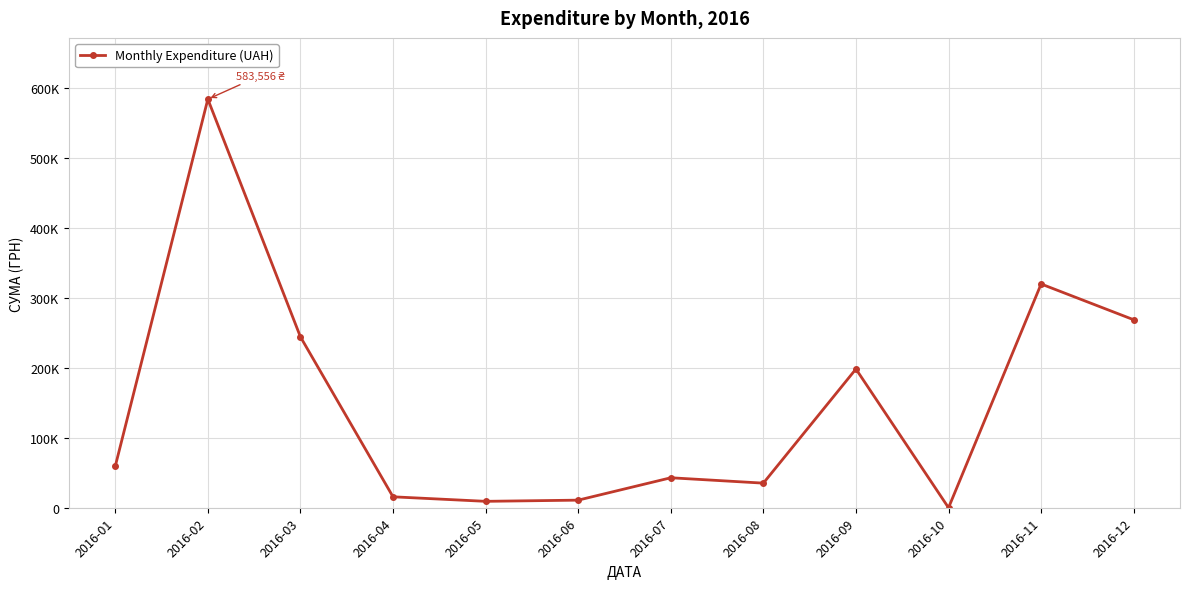

What value does the data have at 2016-08?

35130.0